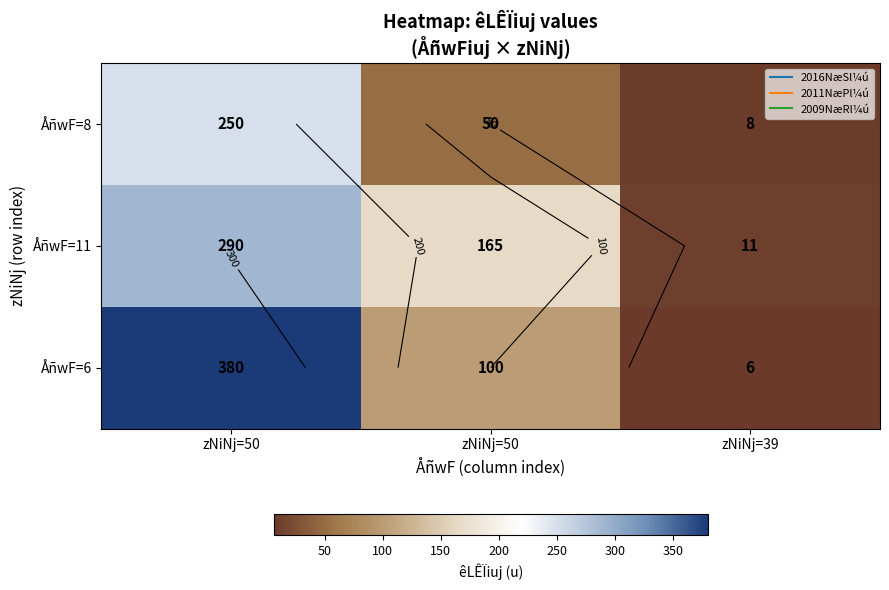

Which has a higher value, zNiNj=50 or zNiNj=50?

zNiNj=50